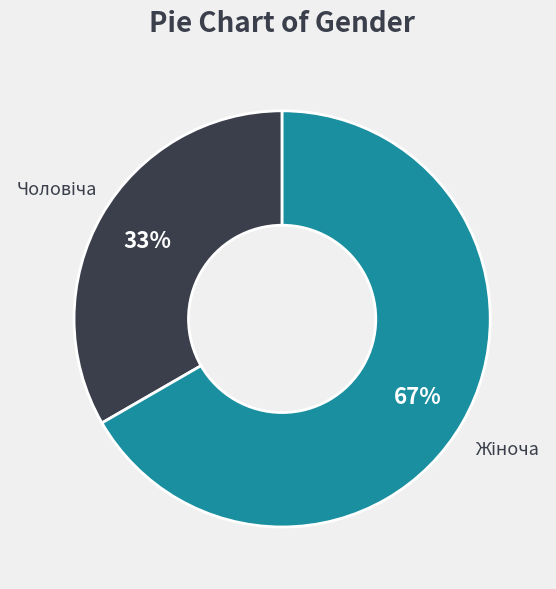

To the nearest percent, what is the average slice percentage?

50%